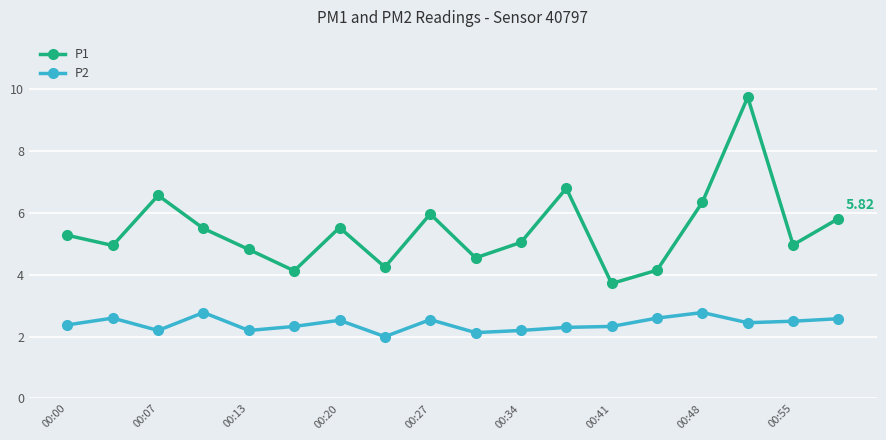

True or false: P2 and P1 cross at least once.

False